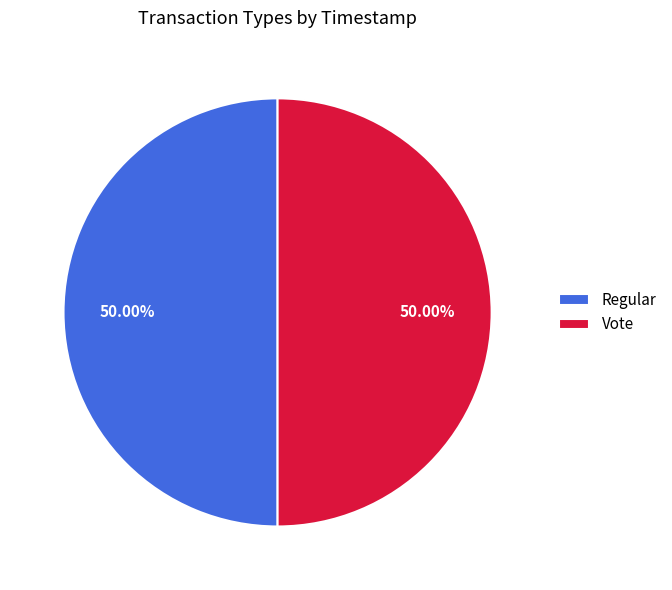

Combined, do Vote and Regular account for over 50%?

Yes